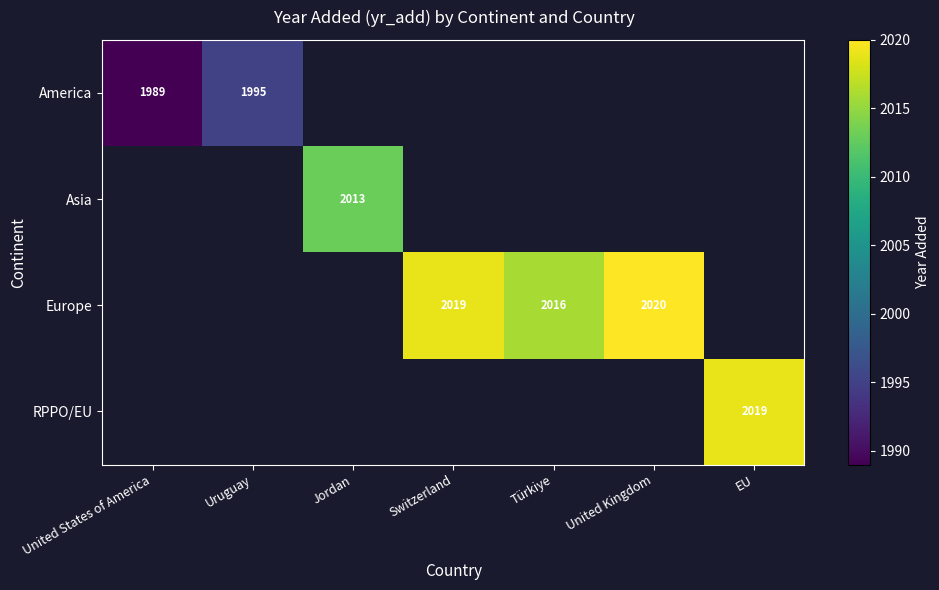

The Europe series shows 507 at United Kingdom. True or false?

False